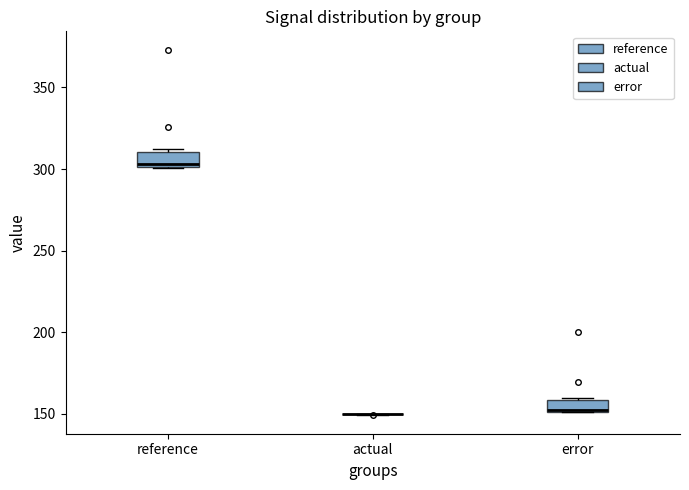

Where does the median line of the box for error sit on the y-axis? The values are not printed on the chart, so give them approximately, as read against the axis.

155